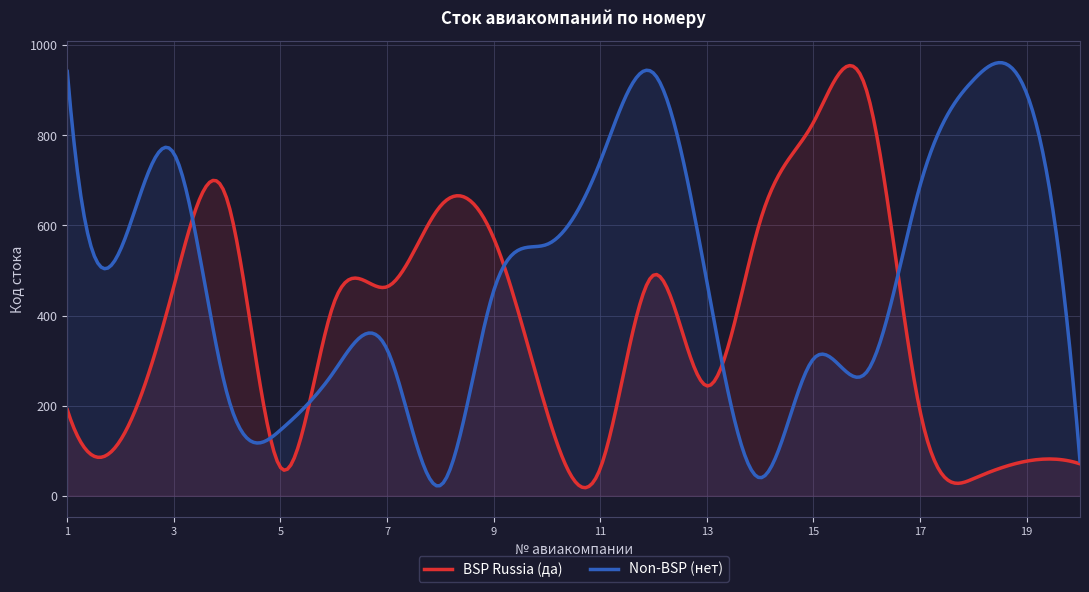

True or false: BSP Russia (да) has more than 1 points higher than both neighbors.

True